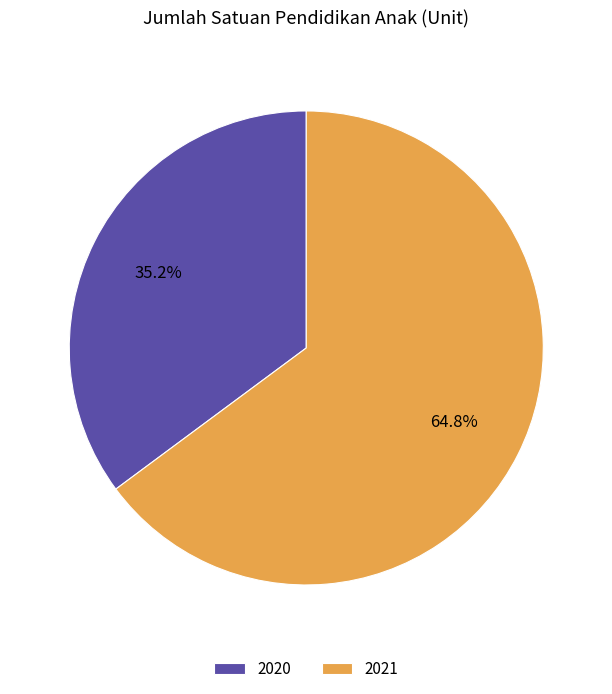

What portion of the pie excludes 2020?

64.8%